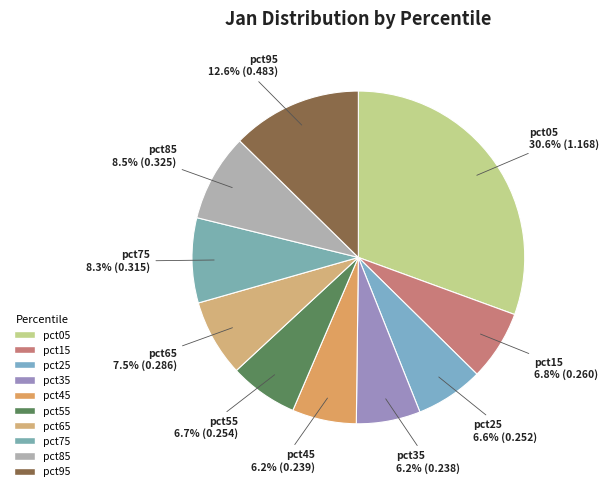

Combined, do pct65 and pct15 account for over 50%?

No